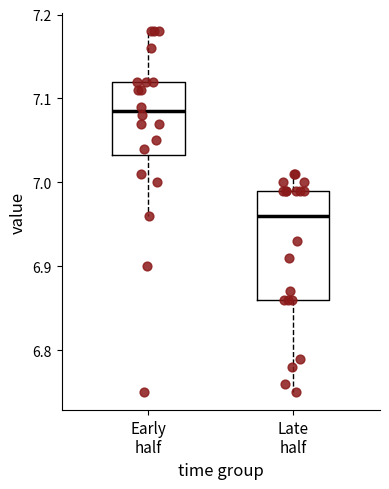

Where does the lower whisker of the box for Late half end on the y-axis? The values are not printed on the chart, so give them approximately, as read against the axis.

6.75